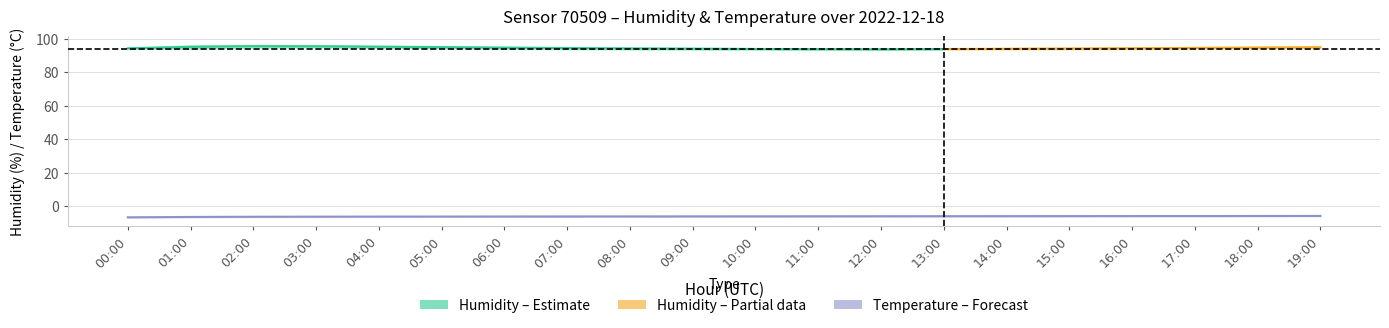

What is the spread (max minus min) of values at 10:00?

100.5